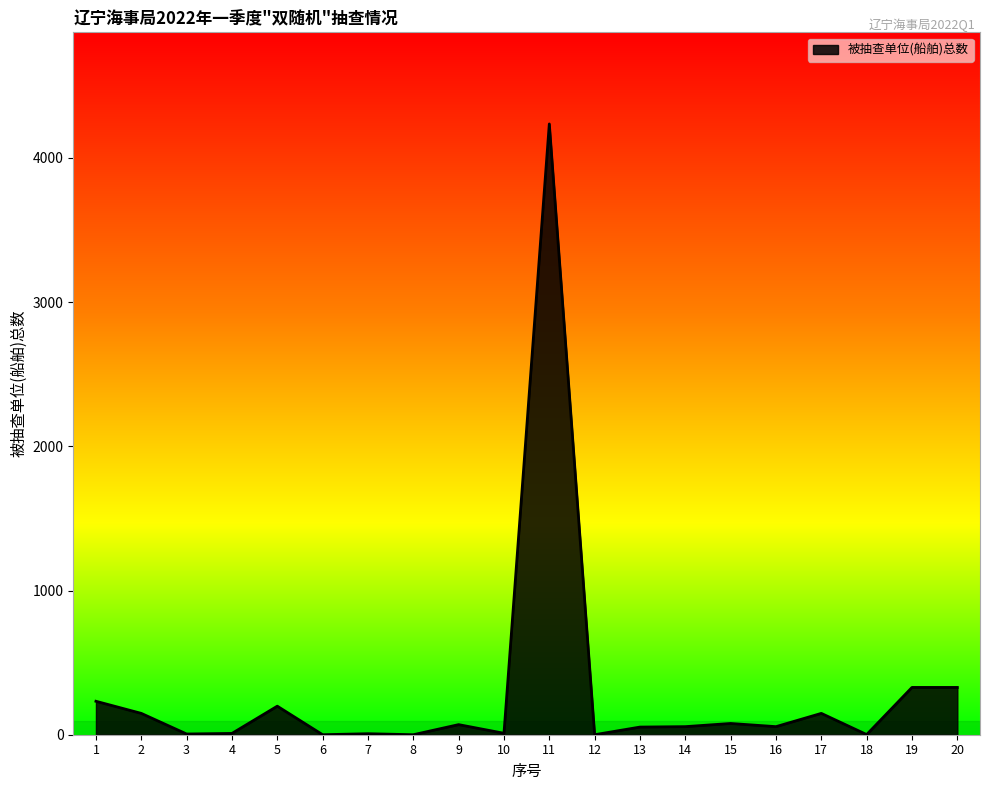

What is the change in value from 8 to 11?

+4236